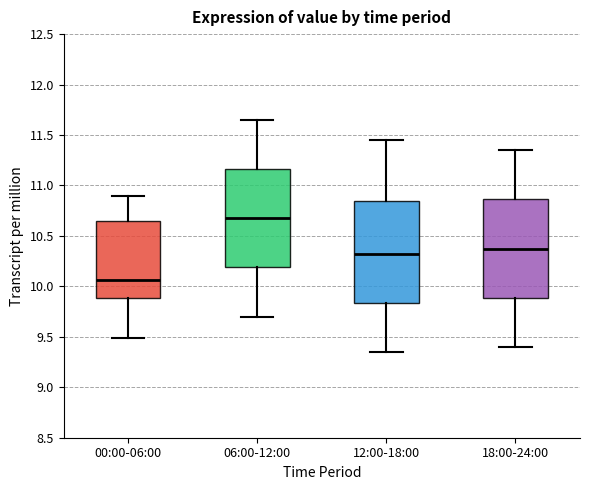

Reading left to right, read every box against the y-axis: the position of its median line, the range the box covers, and the ends of its whiskers. The values are not printed on the chart, so give them approximately, as read against the axis.

00:00-06:00: median 10.05, box 9.90 to 10.65, whiskers 9.50 to 10.90
06:00-12:00: median 10.70, box 10.20 to 11.15, whiskers 9.70 to 11.65
12:00-18:00: median 10.35, box 9.85 to 10.85, whiskers 9.35 to 11.45
18:00-24:00: median 10.40, box 9.90 to 10.85, whiskers 9.40 to 11.35